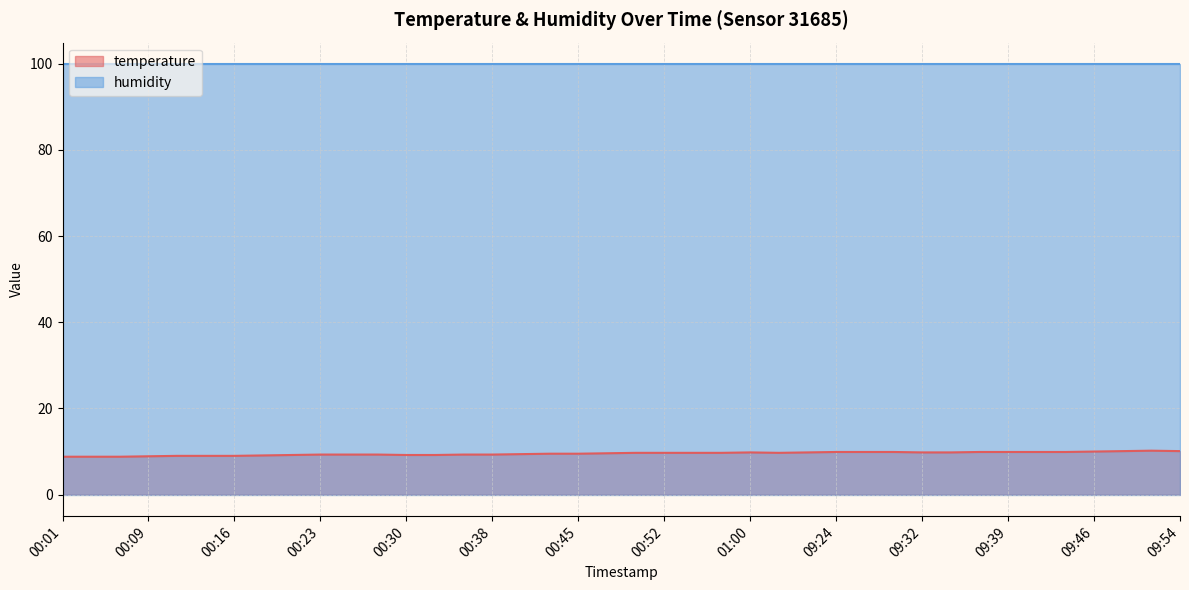

Where is the first local minimum?

09:20